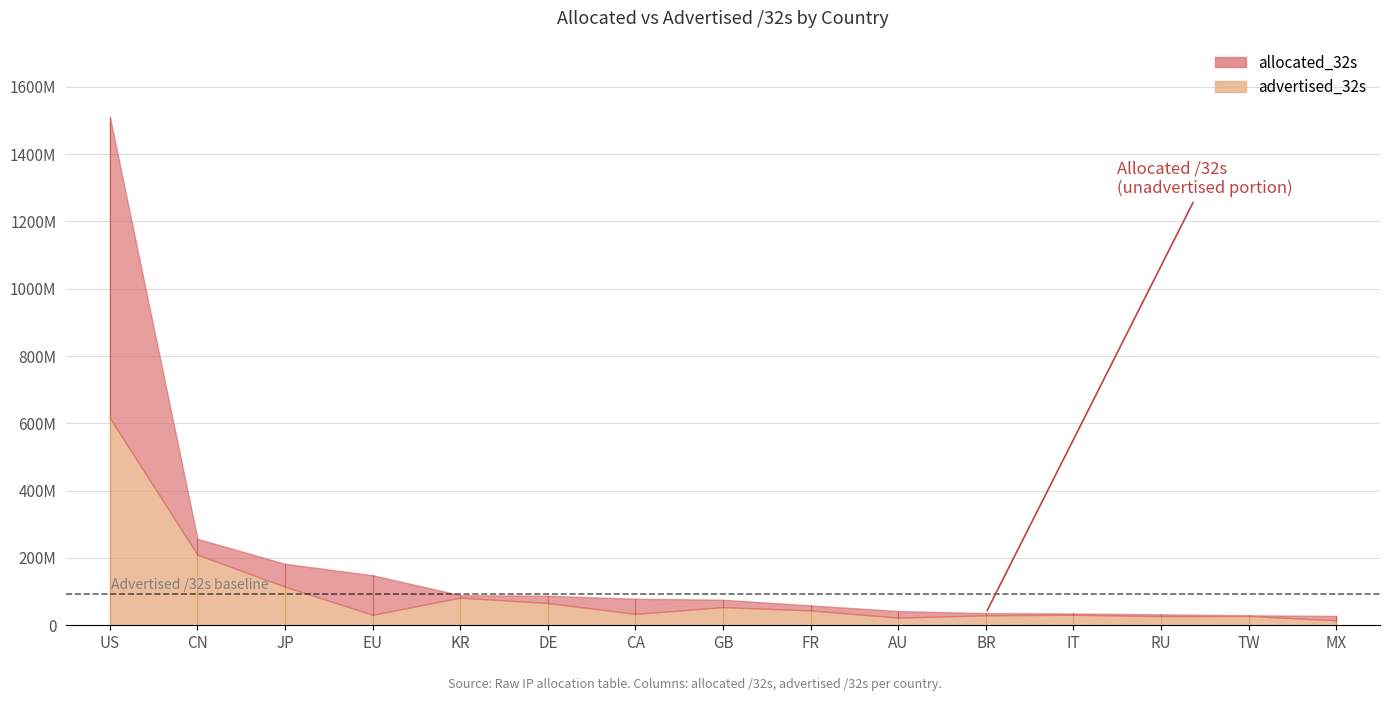

What is the spread (max minus min) of values at EU?

117350688